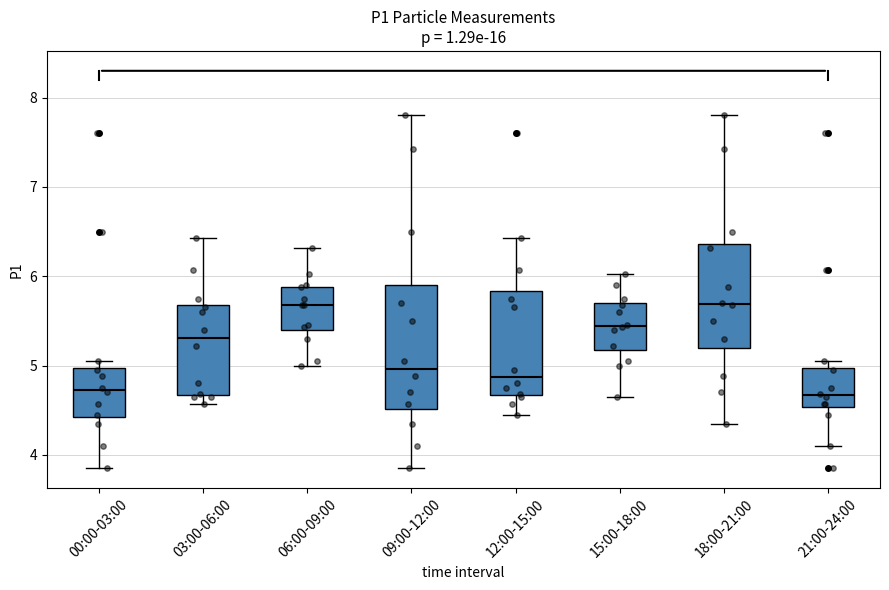

Where is the lower edge of the box for 15:00-18:00 on the y-axis? The values are not printed on the chart, so give them approximately, as read against the axis.

5.2